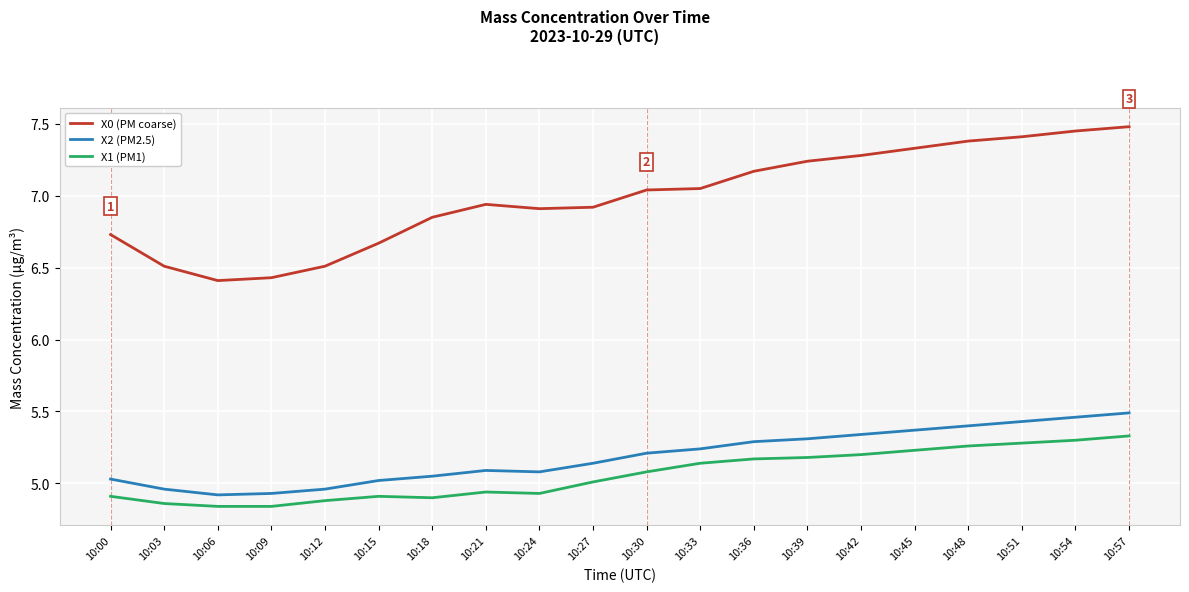

How many categories are shown in the chart?

20